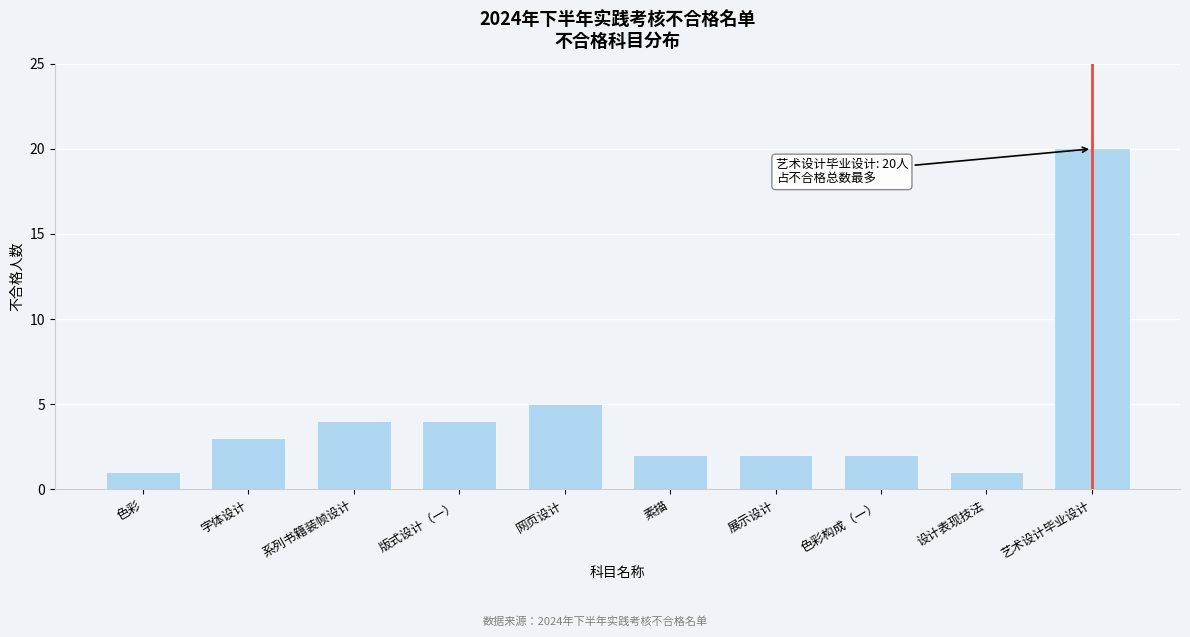

Reading left to right, extract all data points from this chart.

色彩=1	字体设计=3	系列书籍装帧设计=4	版式设计（一）=4	网页设计=5	素描=2	展示设计=2	色彩构成（一）=2	设计表现技法=1	艺术设计毕业设计=20